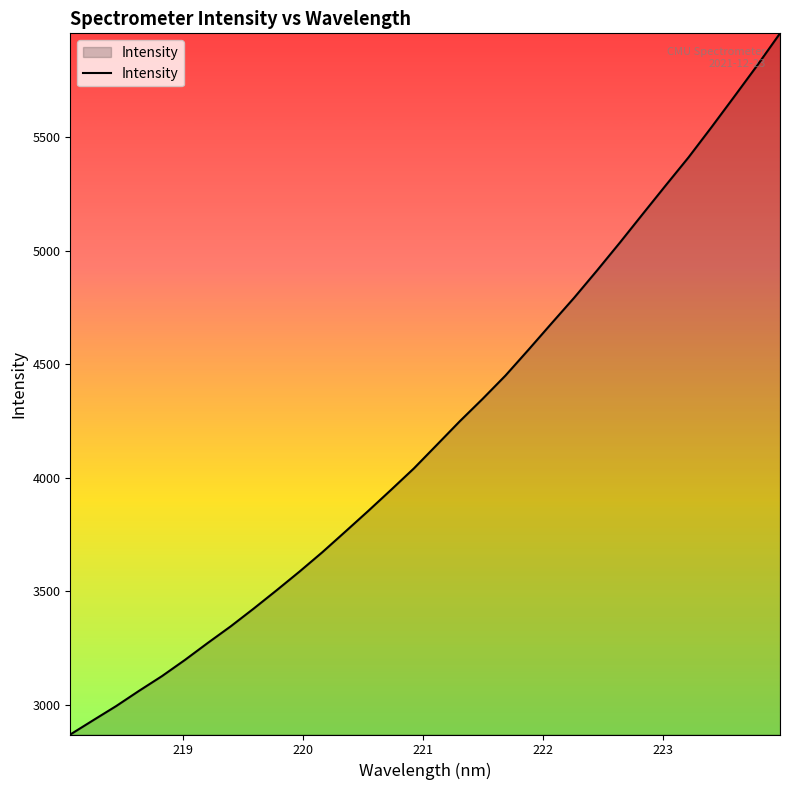

What is the minimum value shown in the chart?

2867.8